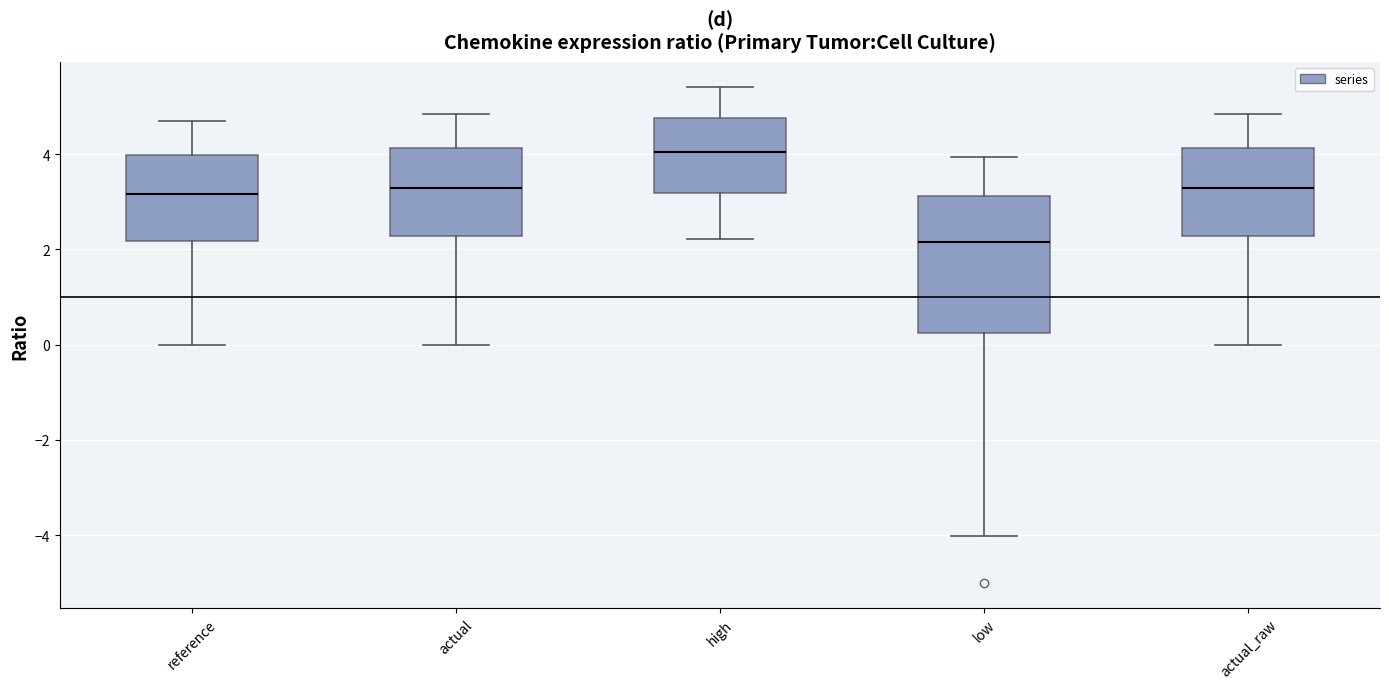

Comparing the boxes themselves (not the whiskers), which one is the tallest?

low